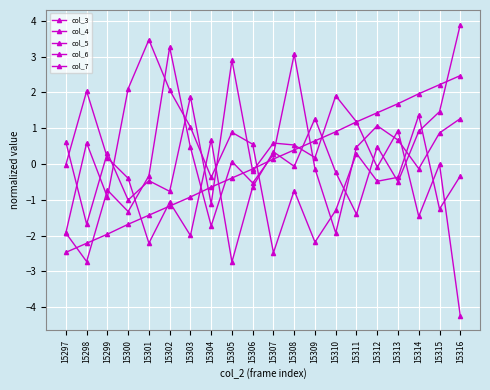

How many lines are shown in the chart?

5